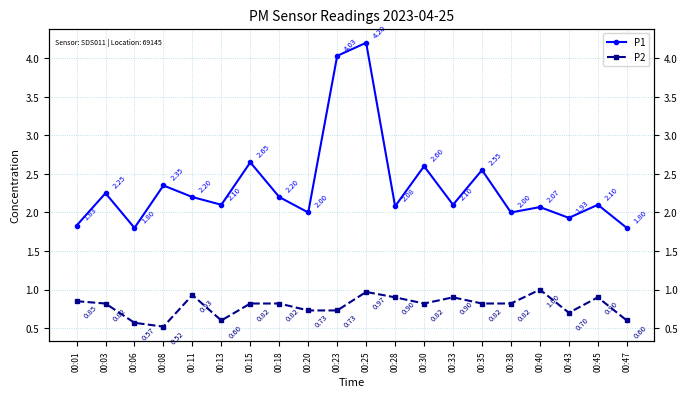

Which series changed the most between 00:03 and 00:13?

P2